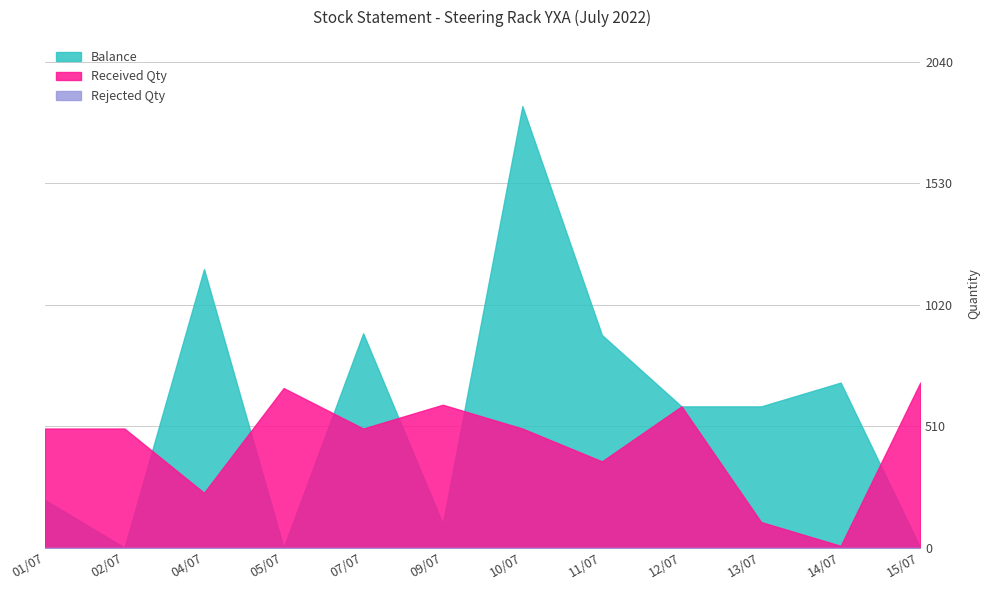

Is it true that Balance equals 0 at 02/07?

True